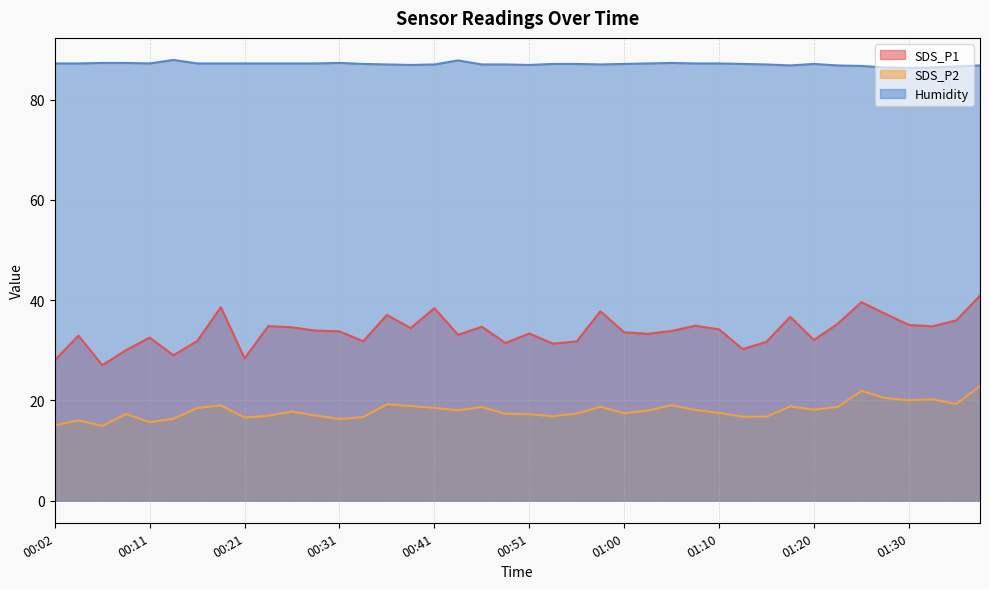

The Humidity series shows 87.0 at 01:15. True or false?

True